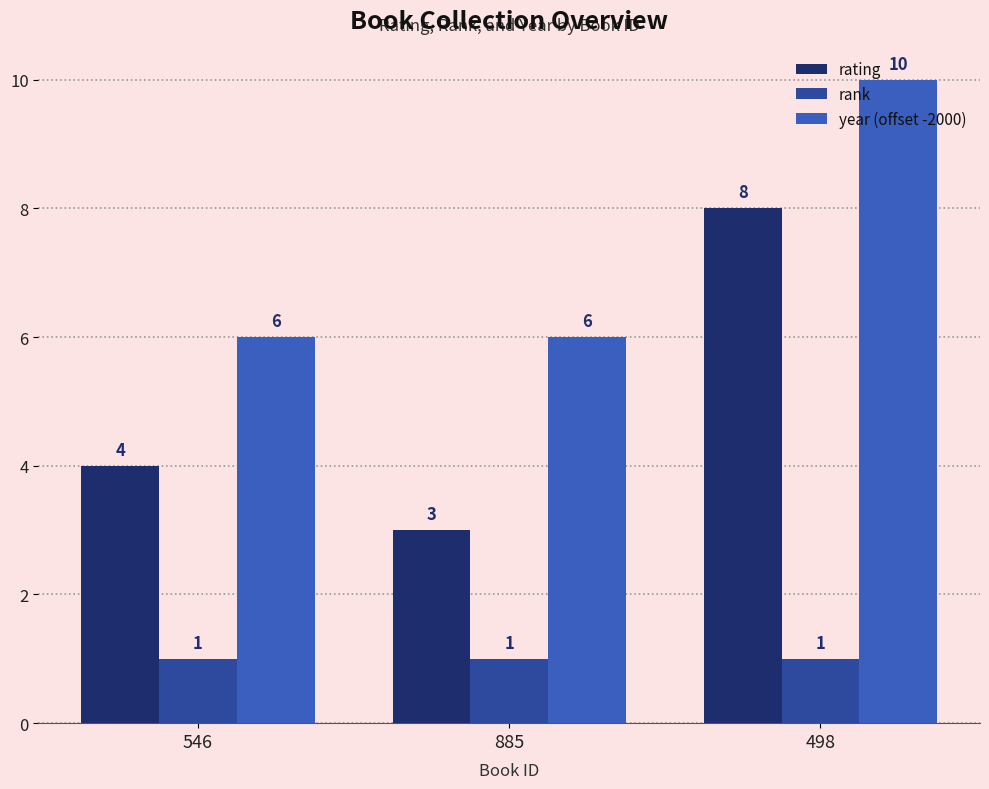

Is it true that rating equals 8 at 498?

True